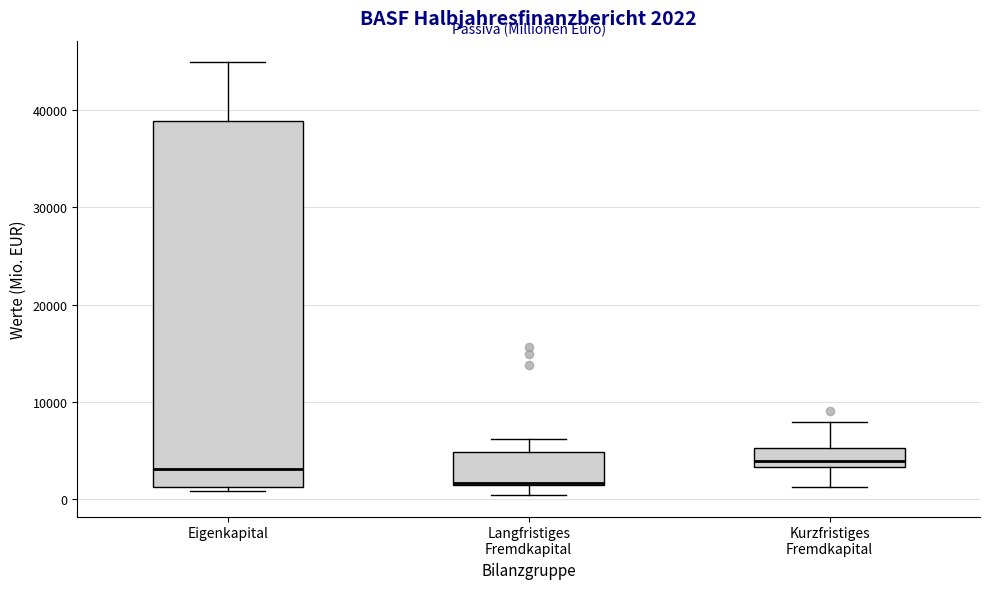

Which box is the tallest, from its lower edge to its upper edge?

Eigenkapital